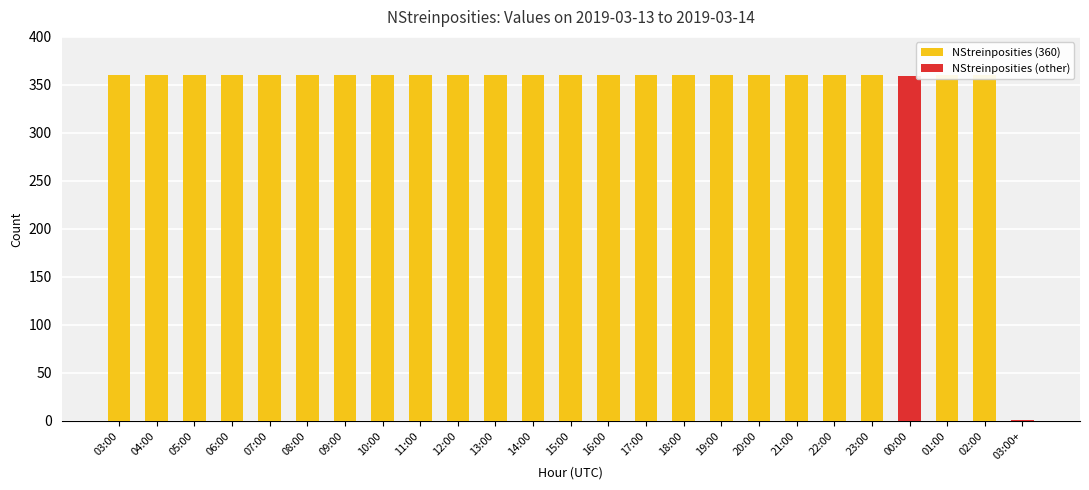

What is the approximate value at 23:00, to the nearest 10?

360